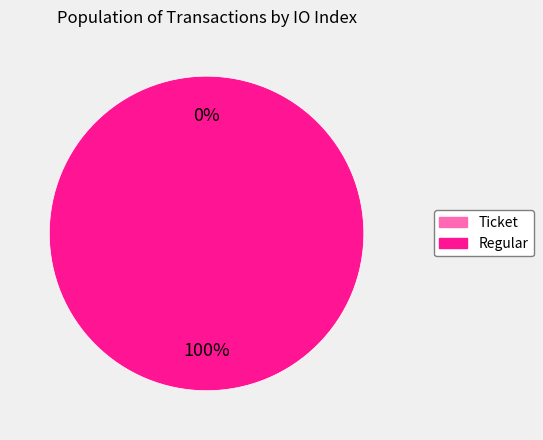

What is the smallest slice in the pie chart?

Ticket